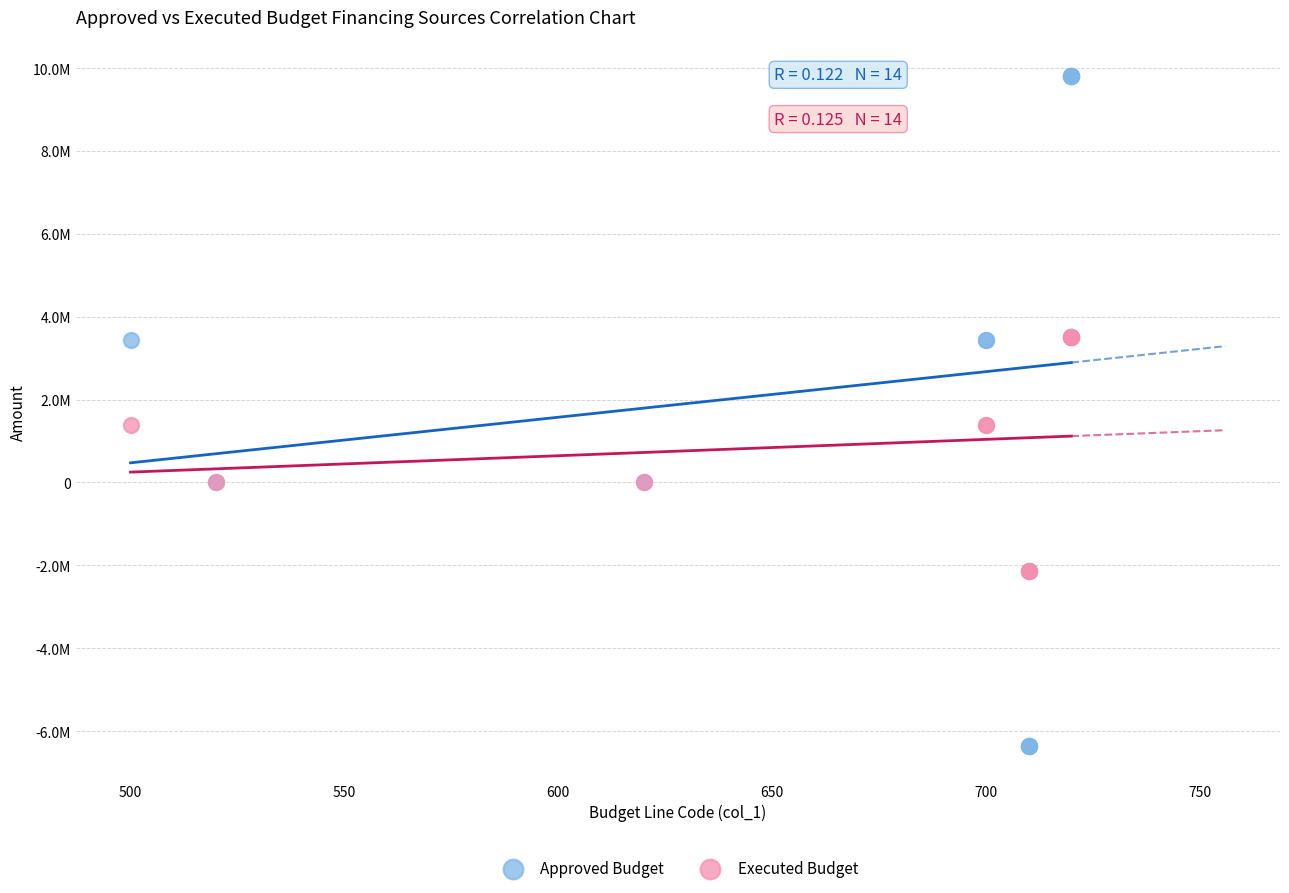

What are all the series names shown in the legend?

Approved Budget, Executed Budget